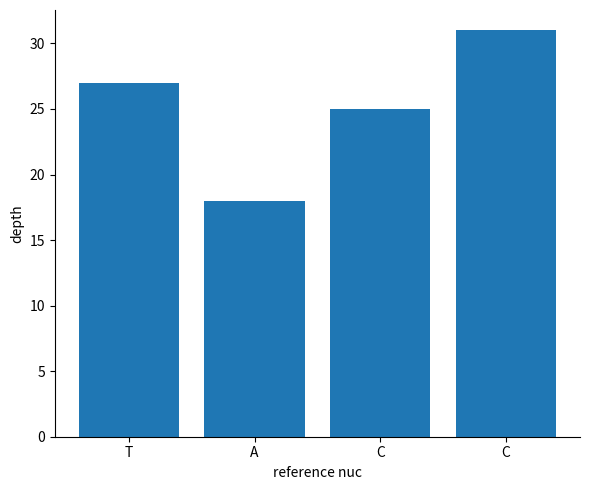

What is the ratio of the value at A to the value at T?

0.7